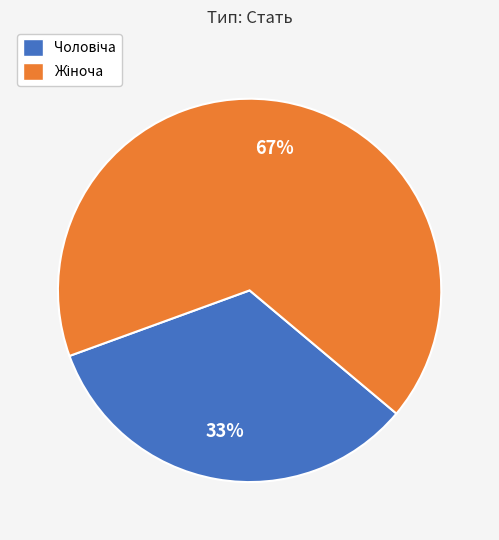

To the nearest percent, what is the average slice percentage?

50%